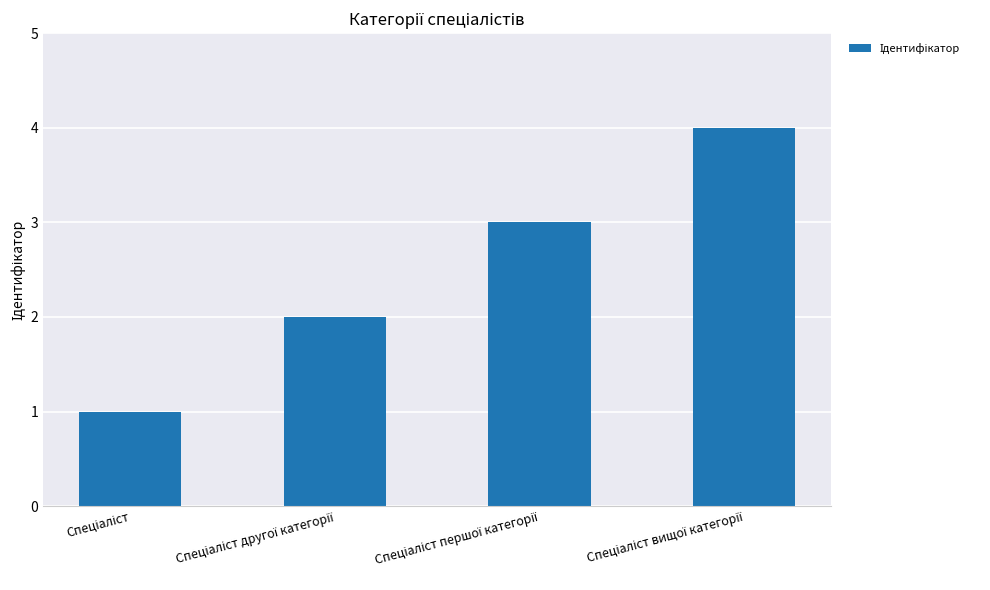

What is the sum of all values?

10